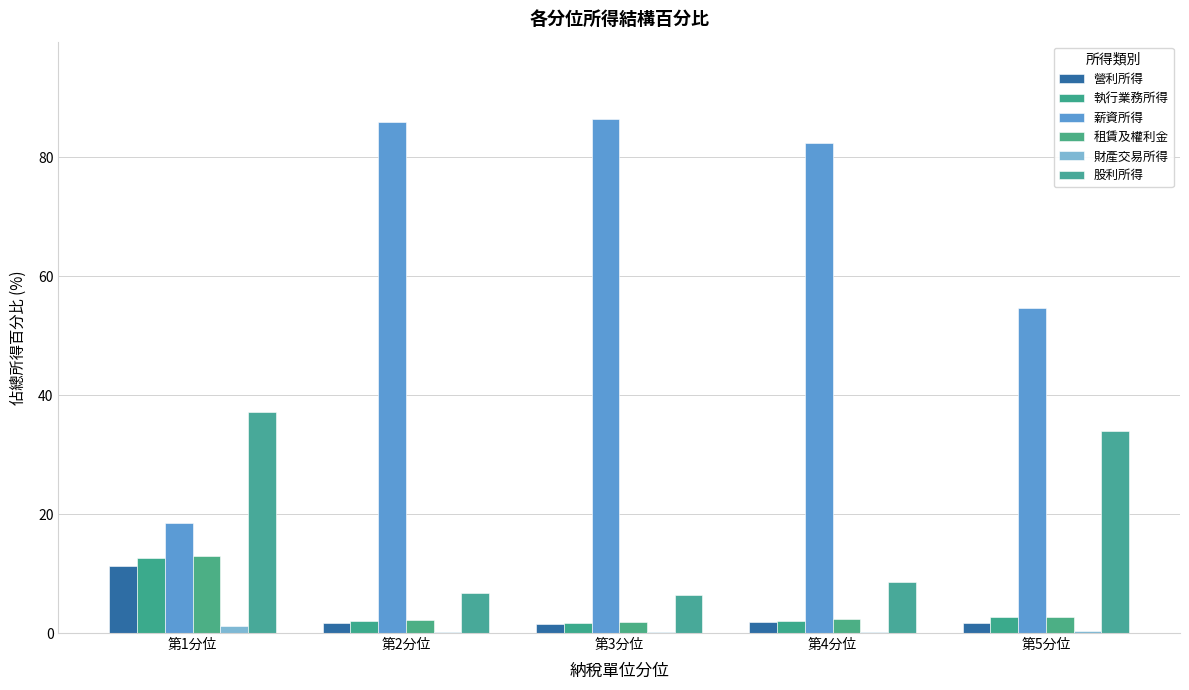

How many data points in 股利所得 are above 8?

3